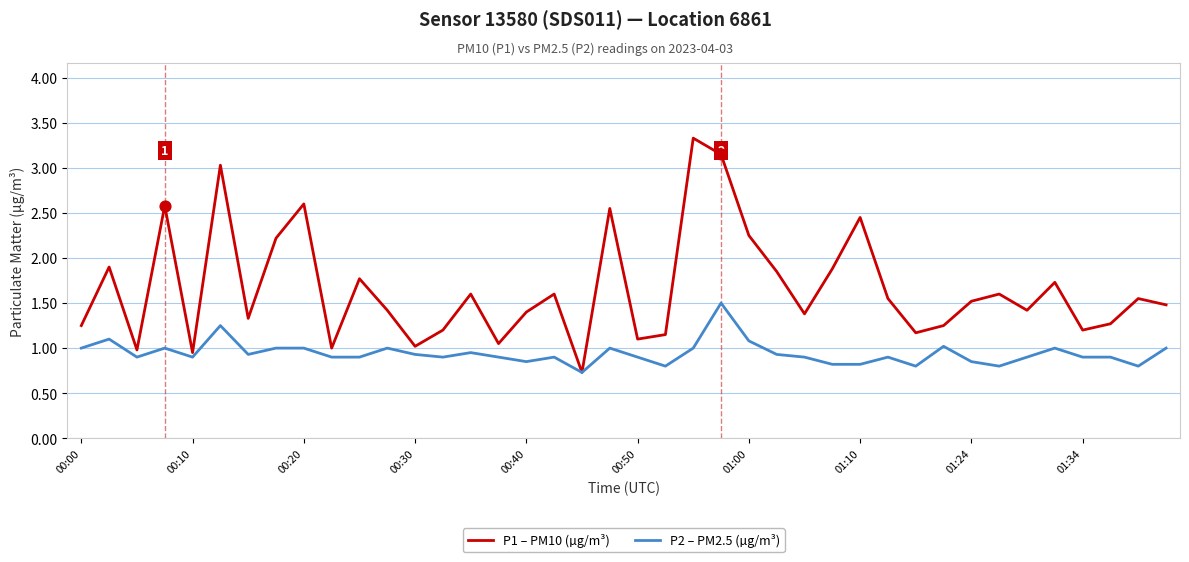

What are all the series names shown in the legend?

P1 – PM10 (µg/m³), P2 – PM2.5 (µg/m³)